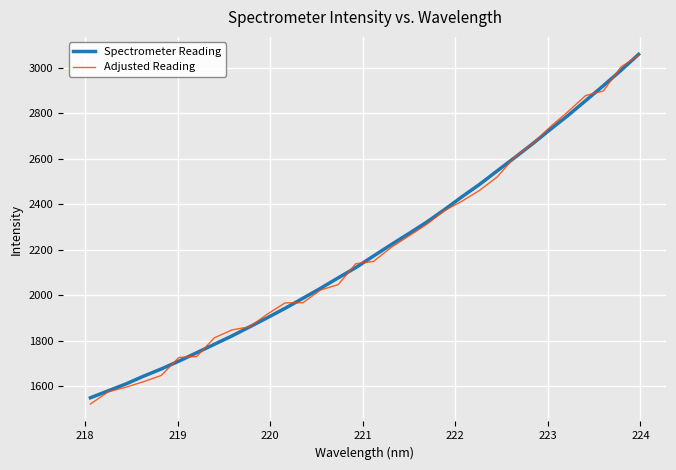

What is the sum of all Adjusted Reading values?

70354.2